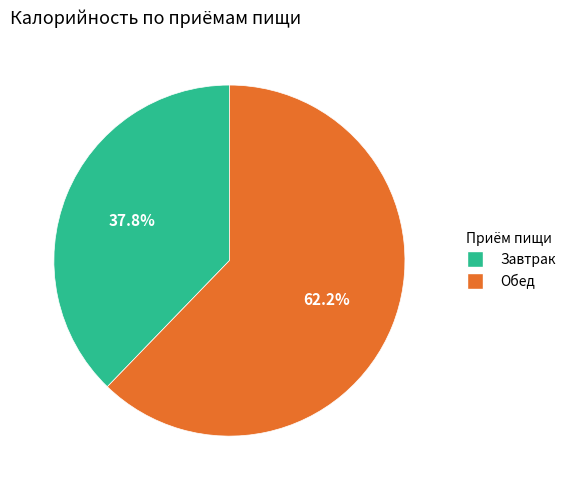

To the nearest percent, what is the combined percentage of Завтрак and Обед?

100%